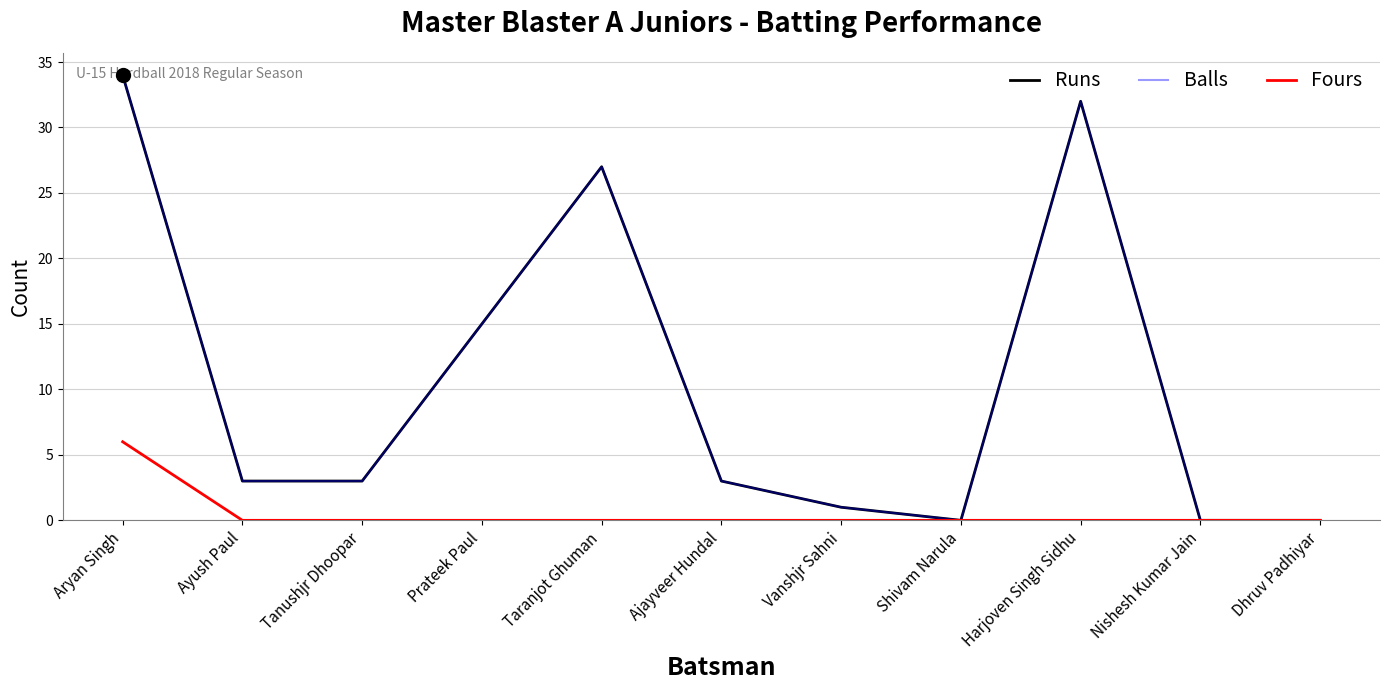

Does the chart display data point markers on the line(s)?

No